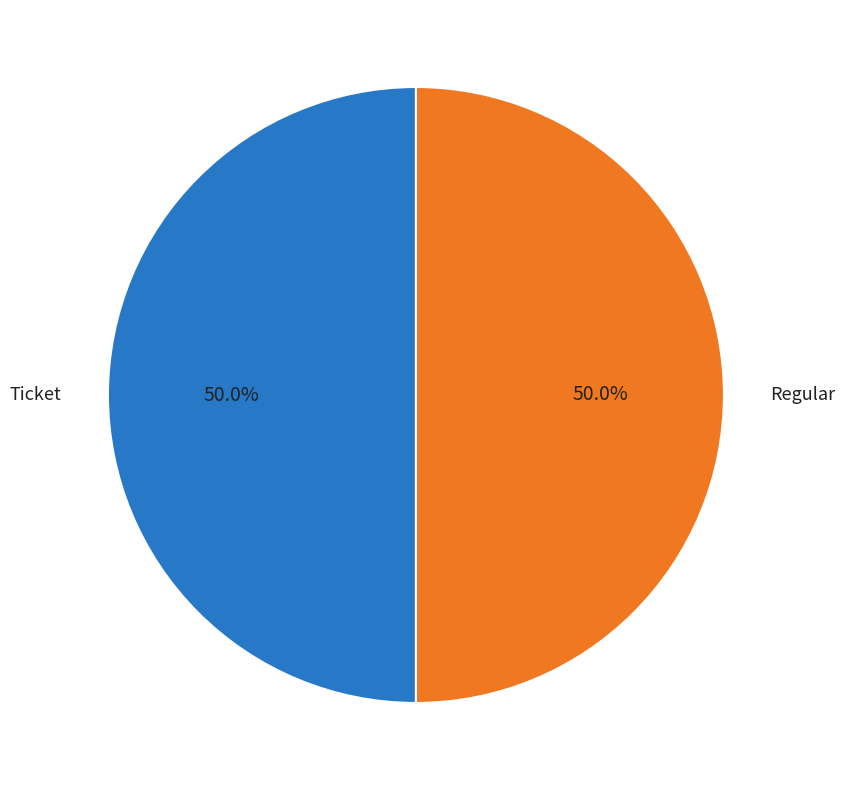

Is the sum of Regular and Ticket greater than half?

Yes